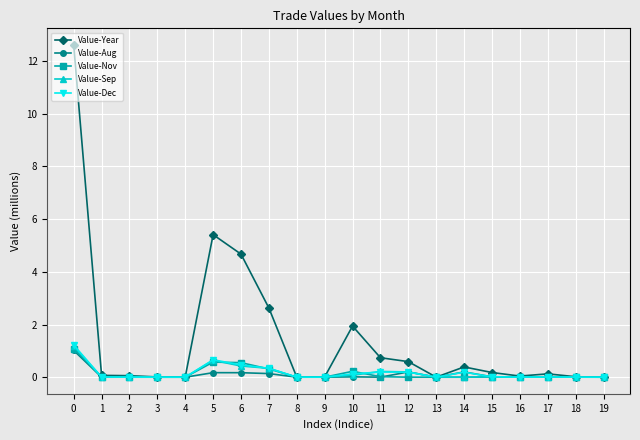

Which series has the largest total across all categories?

Value-Year